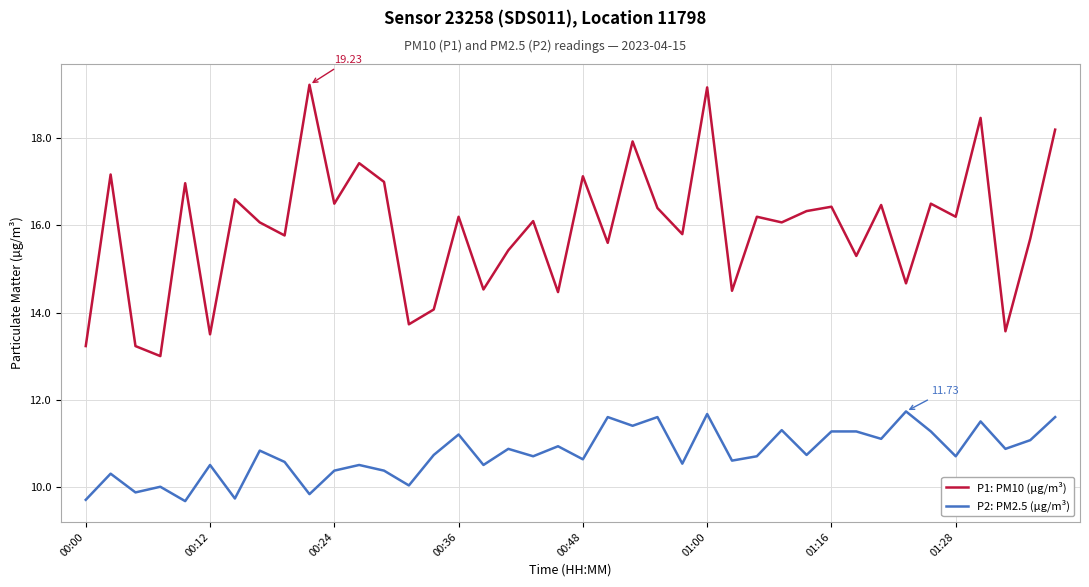

Which series has the largest total across all categories?

P1: PM10 (µg/m³)